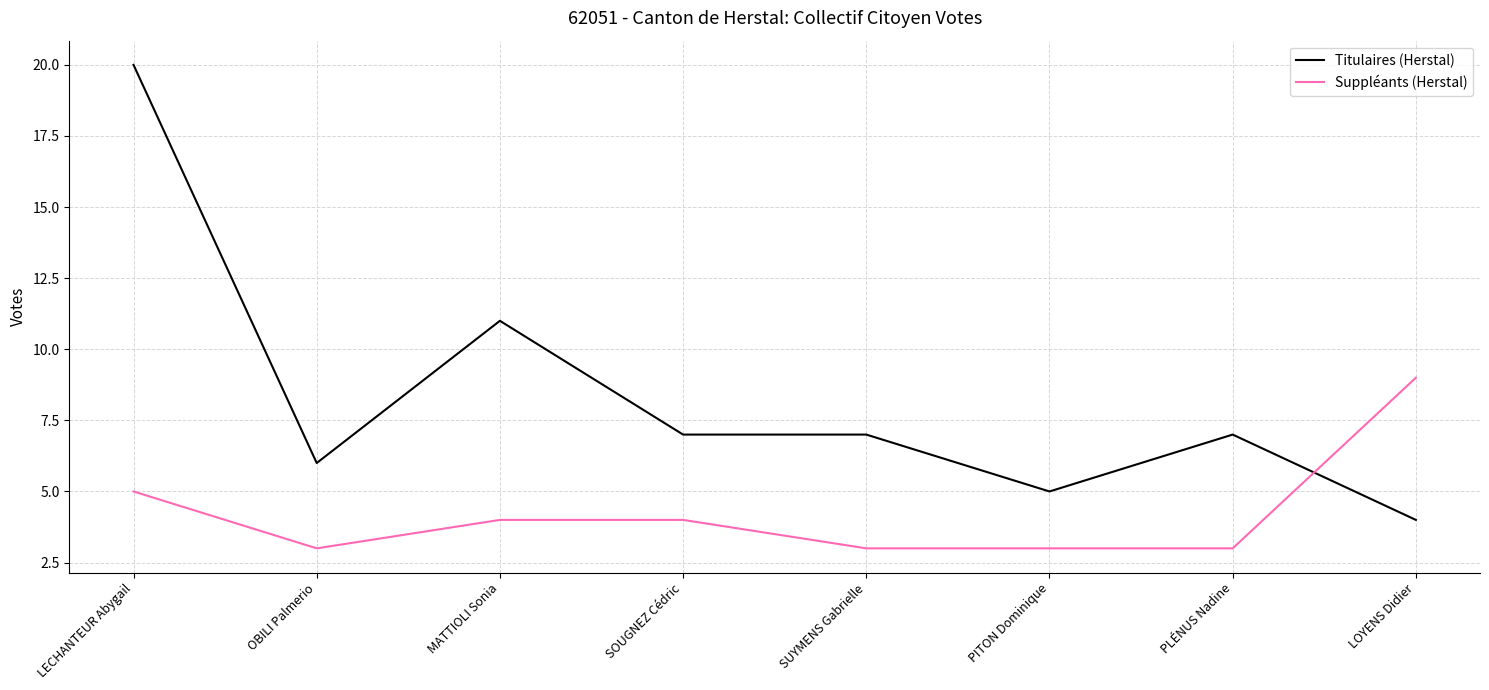

At how many categories does at least one series exceed 18?

1